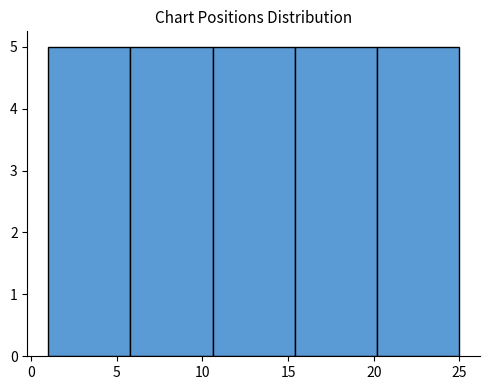

What is the height of the bar covering 5.8 to 10.6 on the x-axis? Neither the bar edges nor the heights are printed on the chart, so give them approximately, as read against the axes.

5